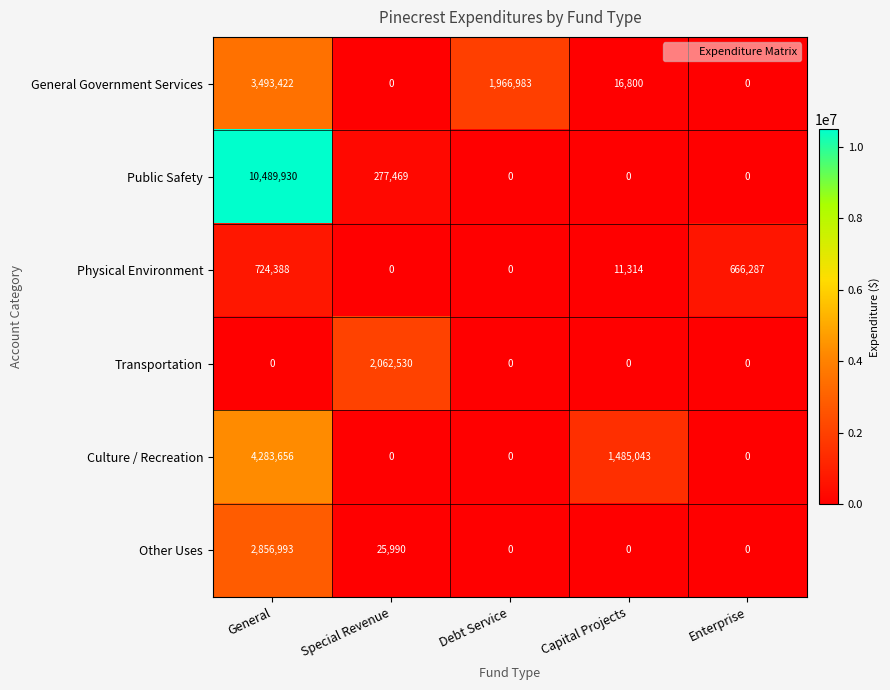

Reading right to left, what are all the values shown in this chart?

General Government Services: Enterprise=0	Capital Projects=16800	Debt Service=1966983	Special Revenue=0	General=3493422
Public Safety: Enterprise=0	Capital Projects=0	Debt Service=0	Special Revenue=277469	General=10489930
Physical Environment: Enterprise=666287	Capital Projects=11314	Debt Service=0	Special Revenue=0	General=724388
Transportation: Enterprise=0	Capital Projects=0	Debt Service=0	Special Revenue=2062530	General=0
Culture / Recreation: Enterprise=0	Capital Projects=1485043	Debt Service=0	Special Revenue=0	General=4283656
Other Uses: Enterprise=0	Capital Projects=0	Debt Service=0	Special Revenue=25990	General=2856993